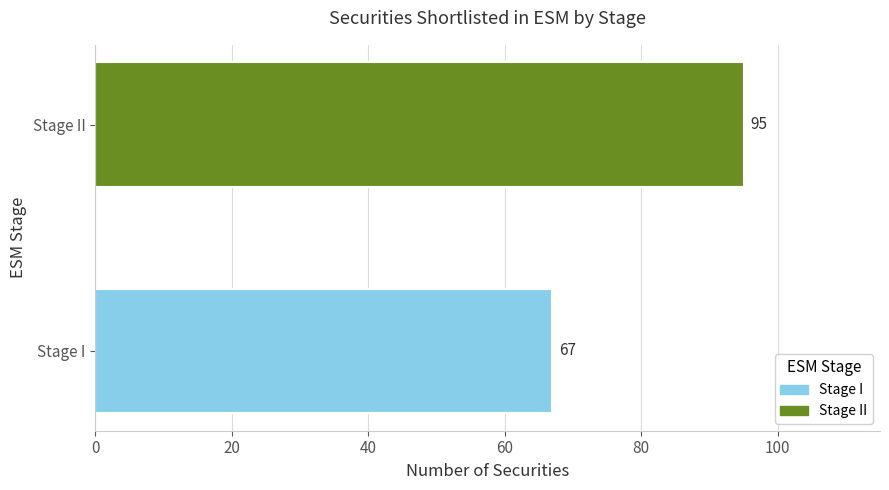

What is the average value?

81